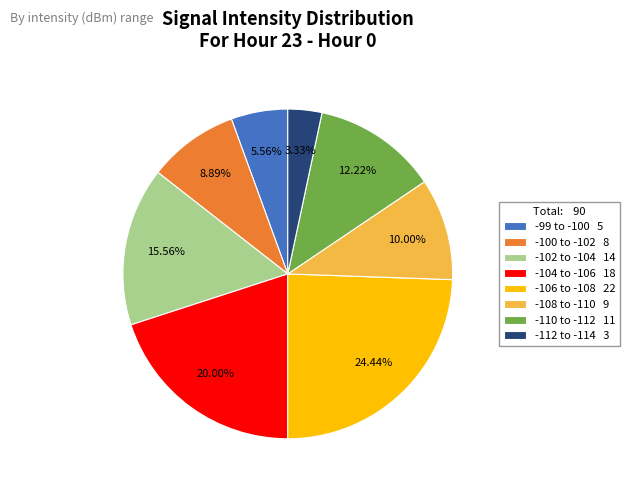

Does -106 to -108 22 represent more than half of the total?

No